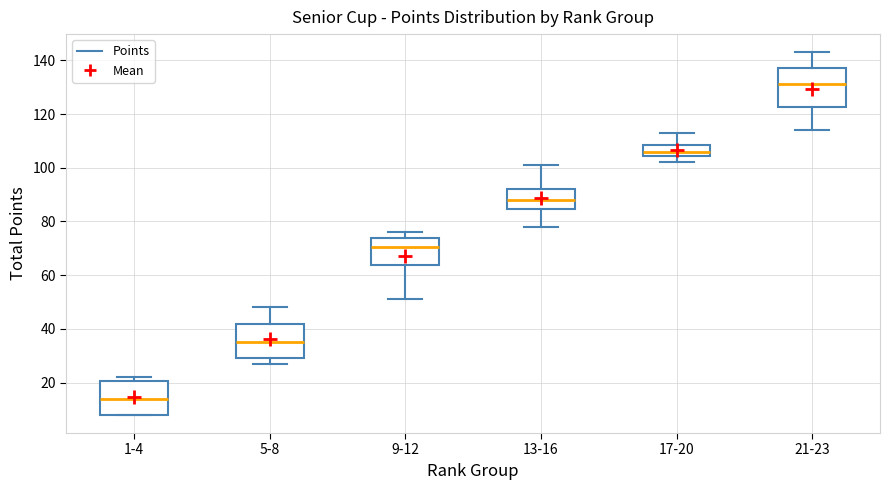

Reading left to right, read every box against the y-axis: the position of its median line, the range the box covers, and the ends of its whiskers. The values are not printed on the chart, so give them approximately, as read against the axis.

1-4: median 14, box 8 to 20, whiskers 8 to 22
5-8: median 36, box 30 to 42, whiskers 28 to 48
9-12: median 70, box 64 to 74, whiskers 52 to 76
13-16: median 88, box 84 to 92, whiskers 78 to 102
17-20: median 106, box 104 to 108, whiskers 102 to 114
21-23: median 132, box 122 to 138, whiskers 114 to 144